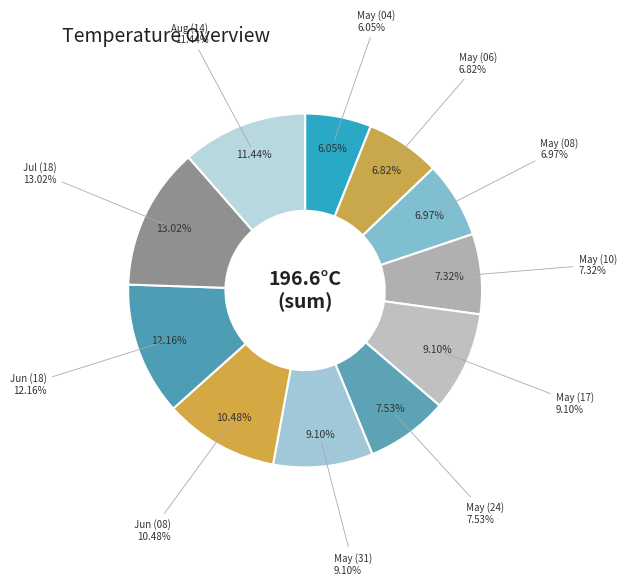

Which category has the biggest portion of the pie?

07/18